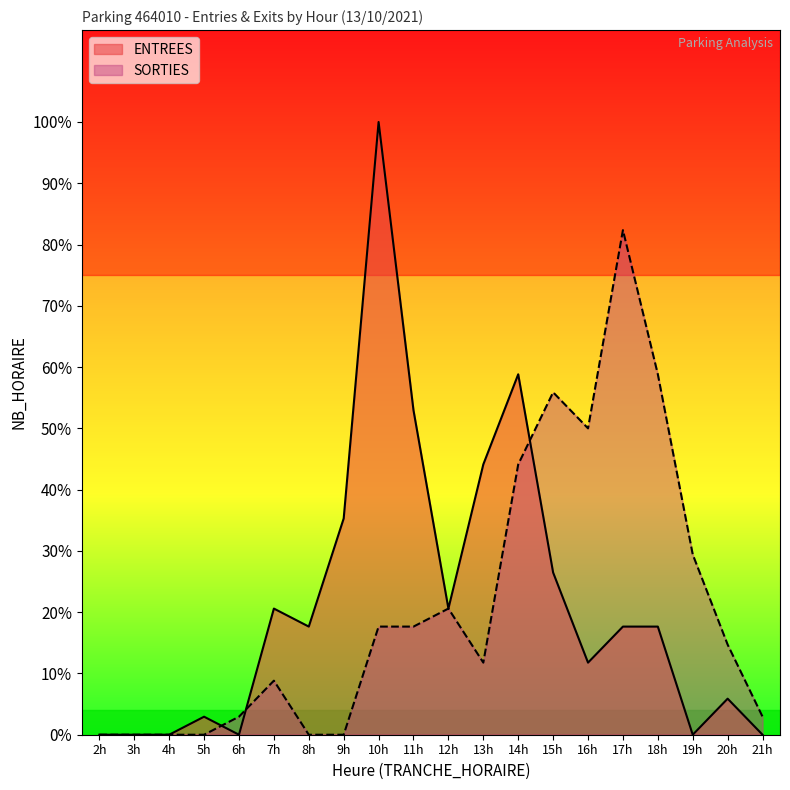

How many interior local peaks does the ENTREES series have?

5